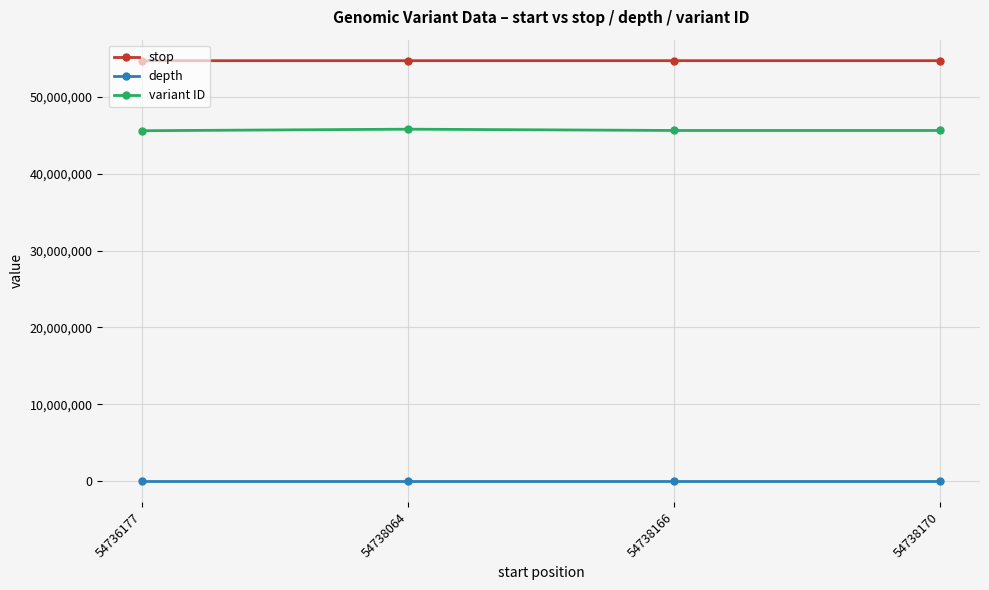

What are all the series names shown in the legend?

stop, depth, variant ID